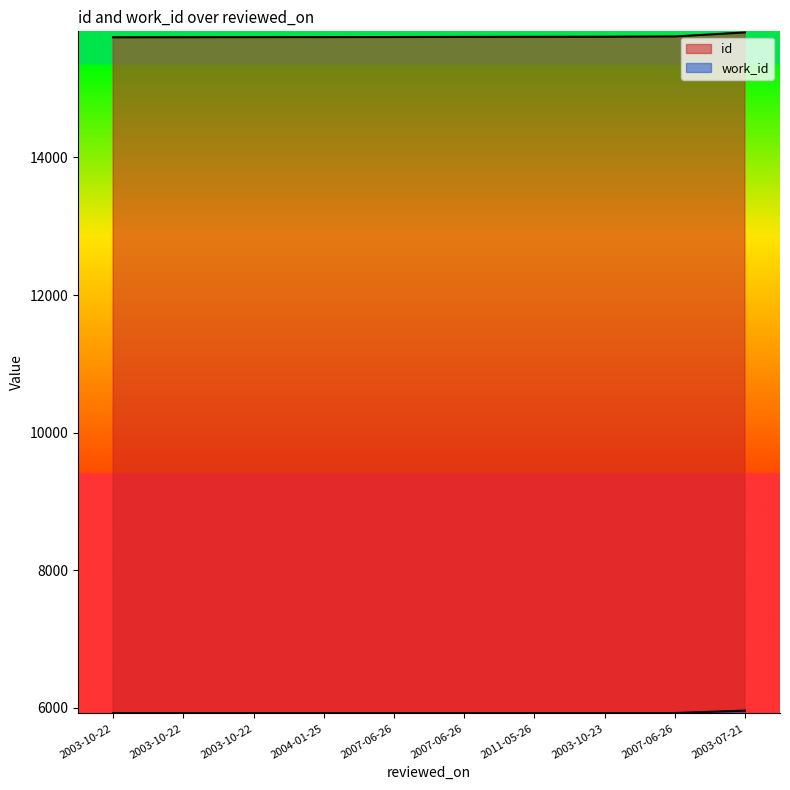

How many lines are shown in the chart?

2